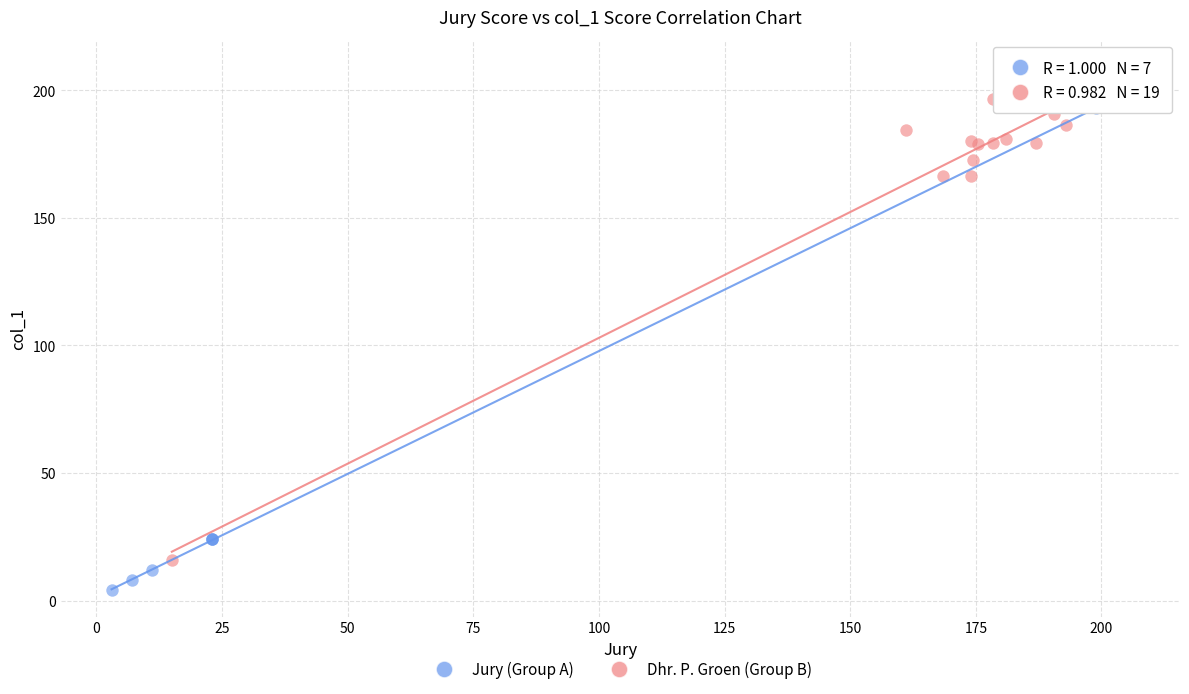

Which series reaches the maximum Y coordinate?

Dhr. P. Groen (Group B)